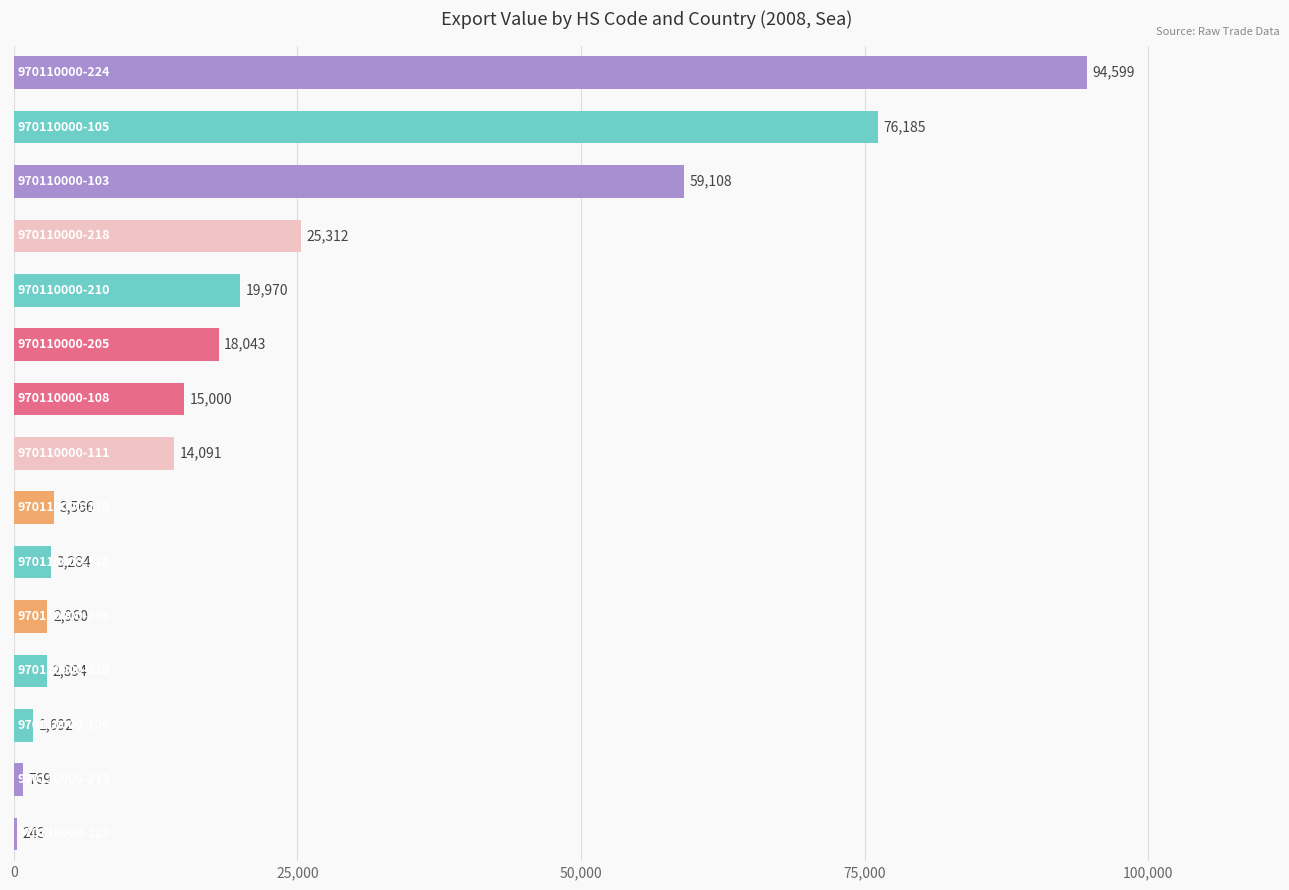

What is the sum of all values?

337716